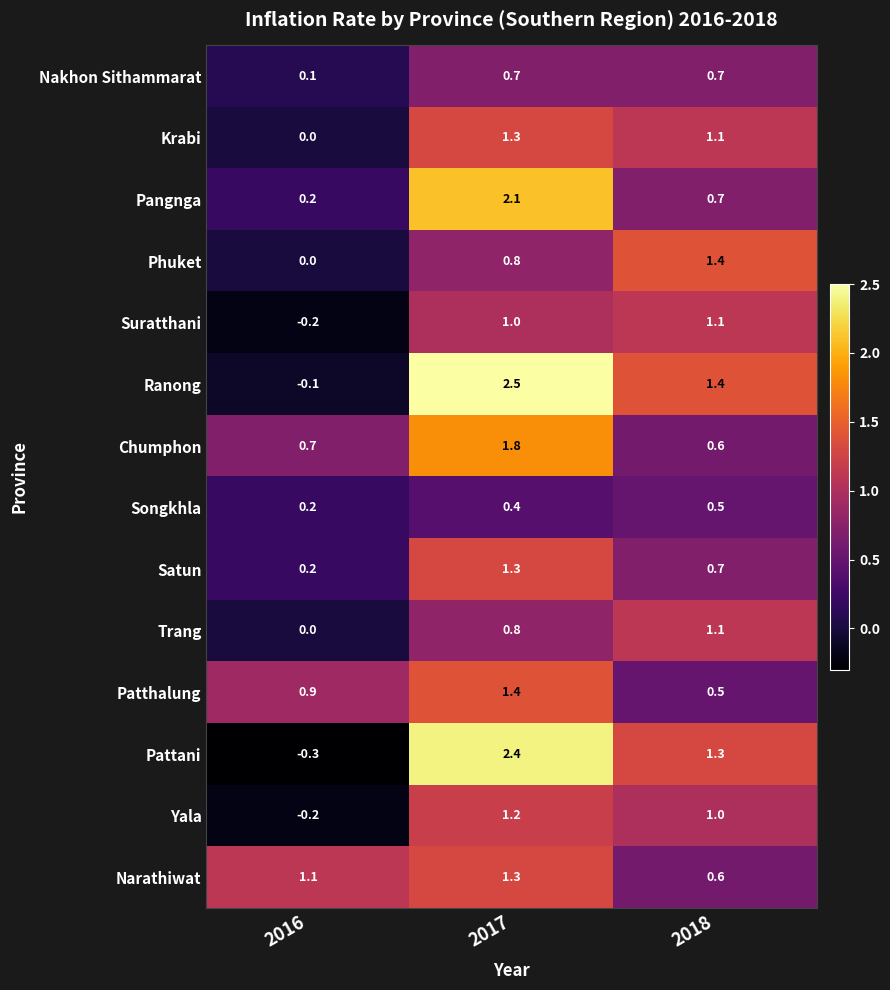

What is the maximum value shown in the chart?

2.5